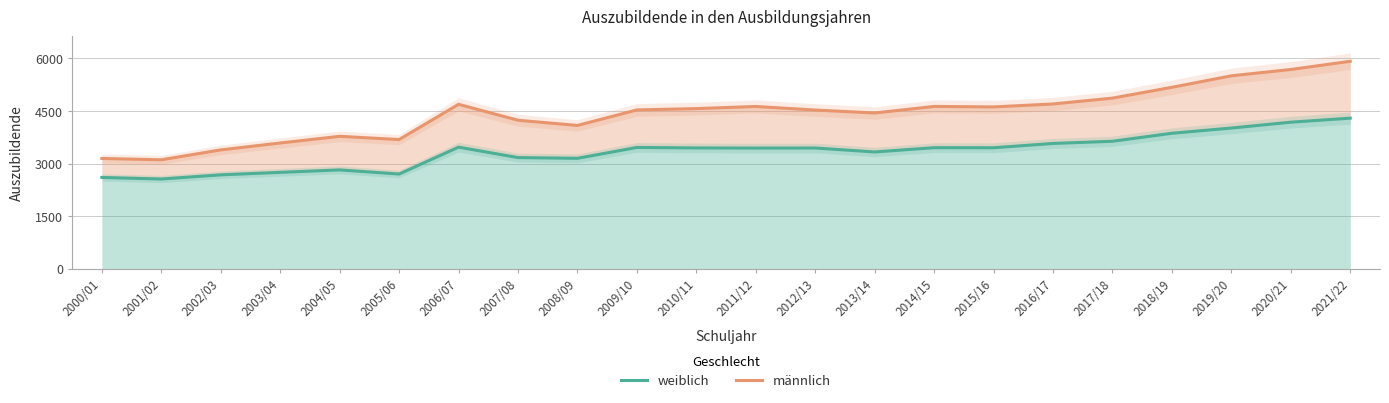

Rank the series by their maximum value, from highest to lowest.

männlich, weiblich